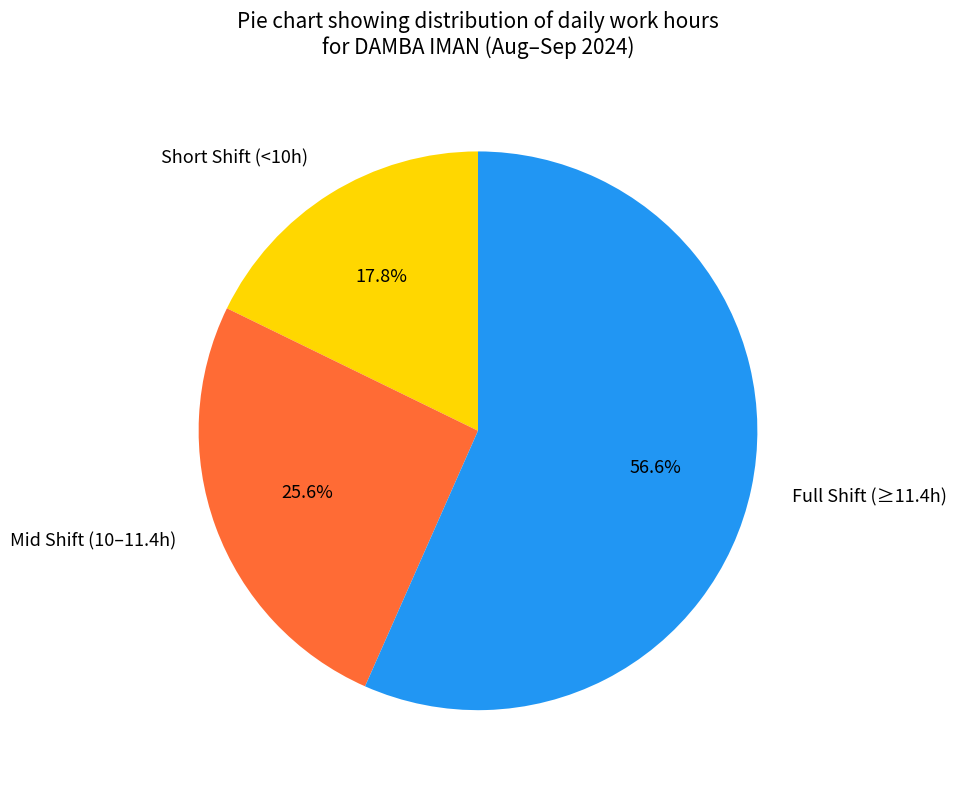

What percentage is NOT represented by Short Shift (<10h)?

82.2%